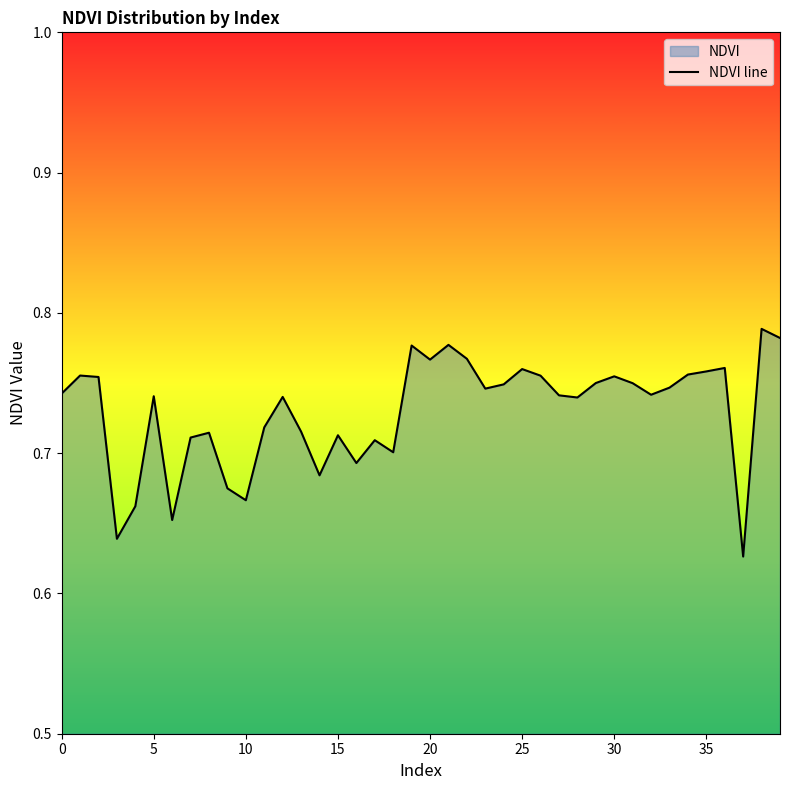

The chart shows a value of 1.1 at 20. True or false?

False